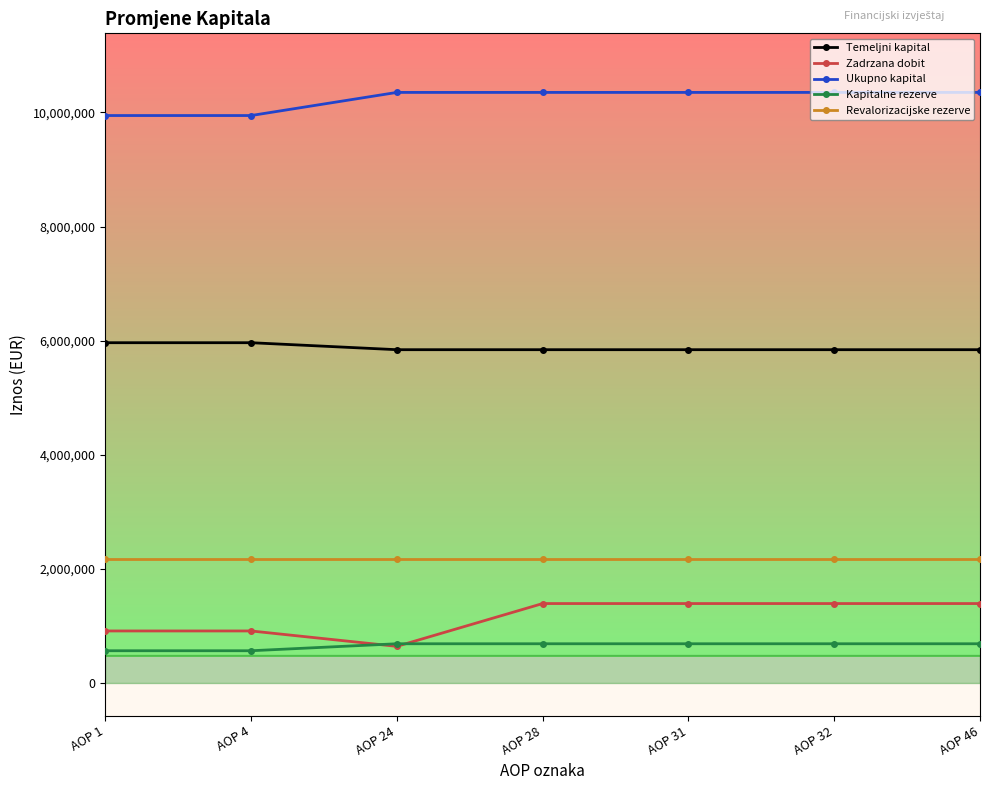

Between AOP 1 and AOP 32, which series saw the biggest shift?

Zadrzana dobit